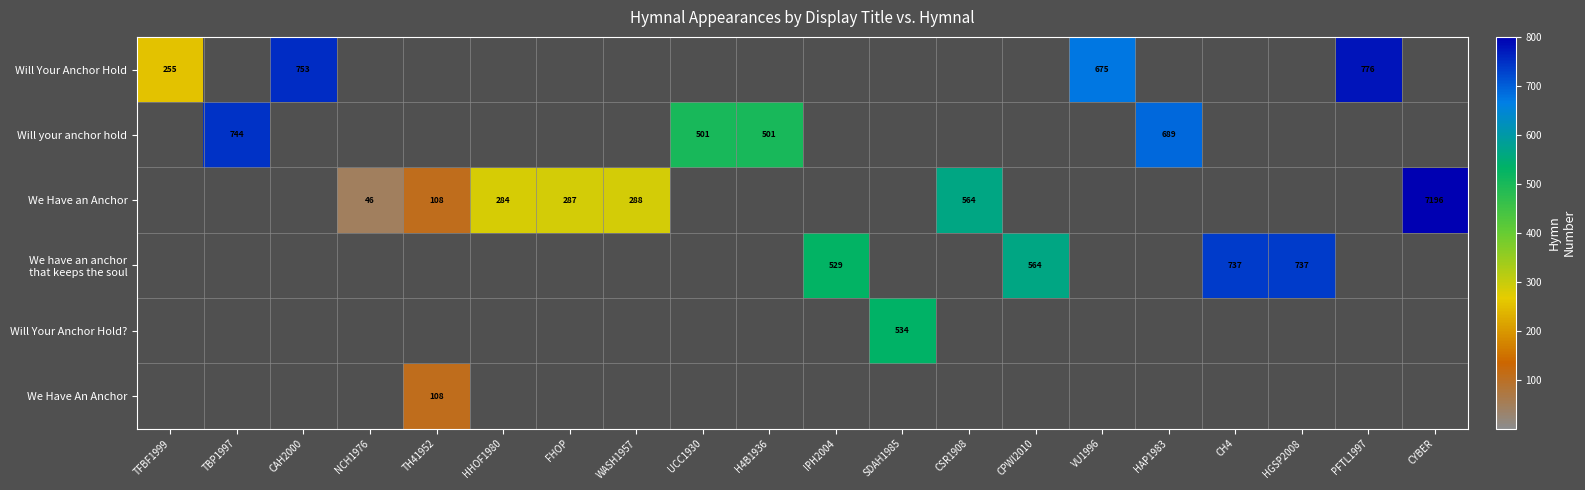

What is the difference between the Will Your Anchor Hold values at TFBF1999 and PFTL1997?

521